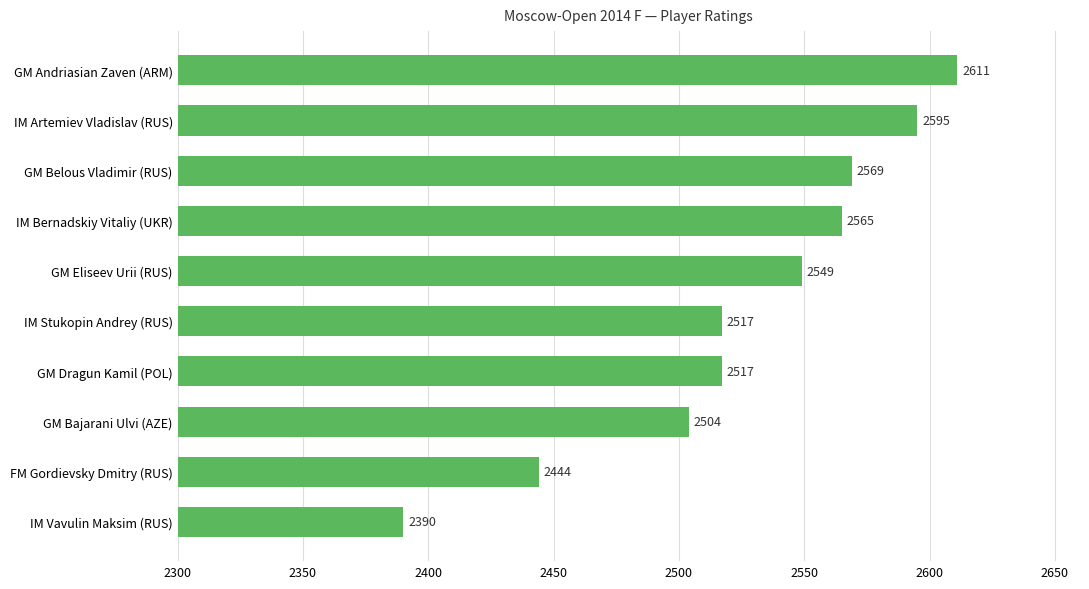

How many categories are shown in the chart?

10